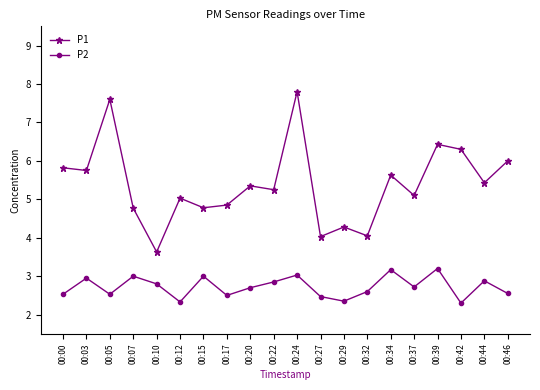

What is the minimum value shown in the chart?

2.3